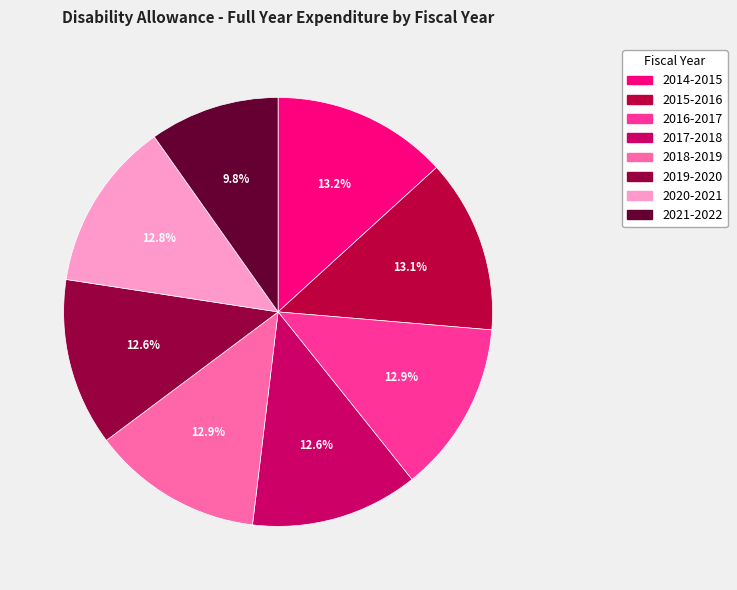

What is the change in value from 2017-2018 to 2020-2021?

+101006.7